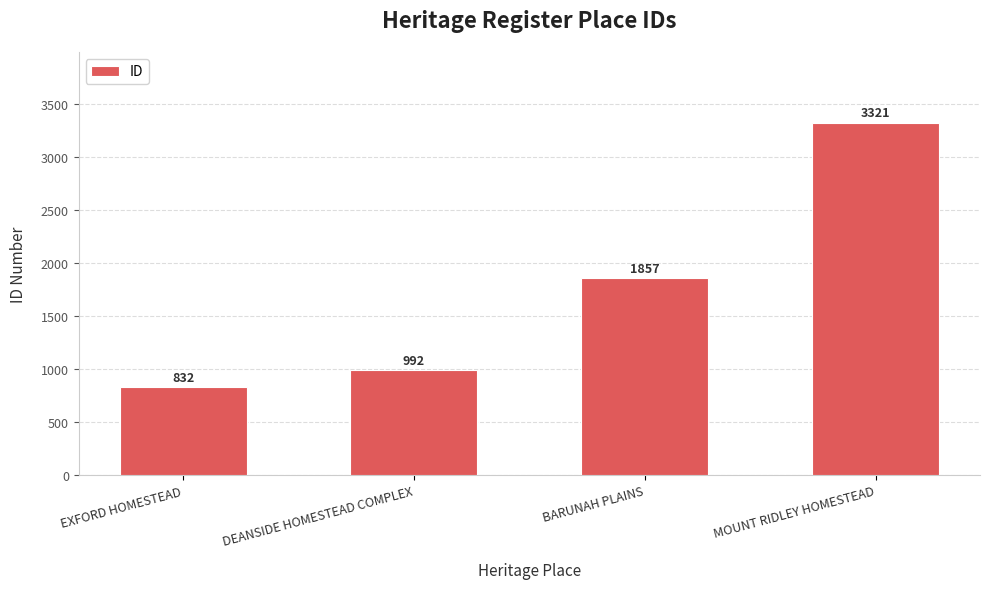

At which label is the value closest to 2076?

BARUNAH PLAINS